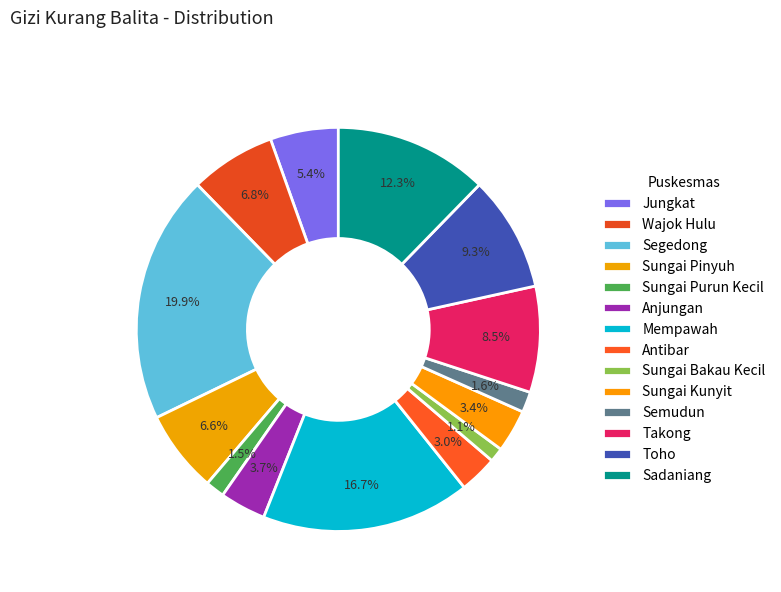

Is there any slice that represents more than half of the pie?

No